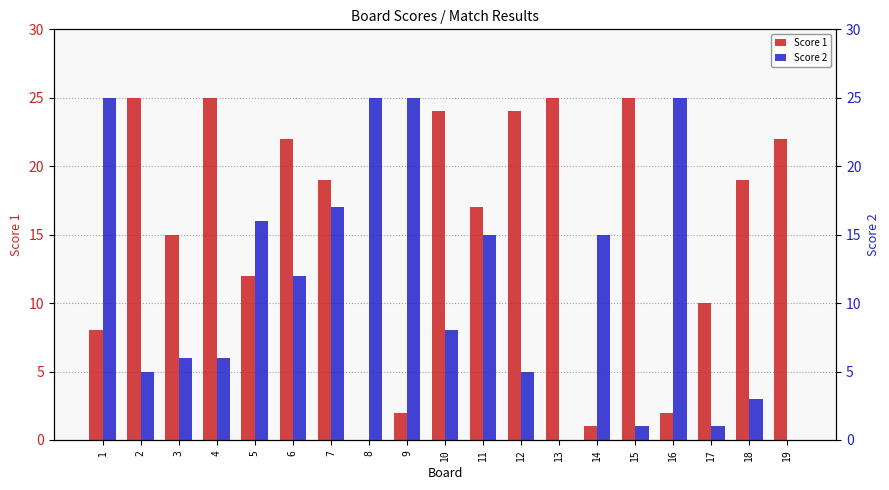

Is it true that Score 1 equals 23 at 11?

False